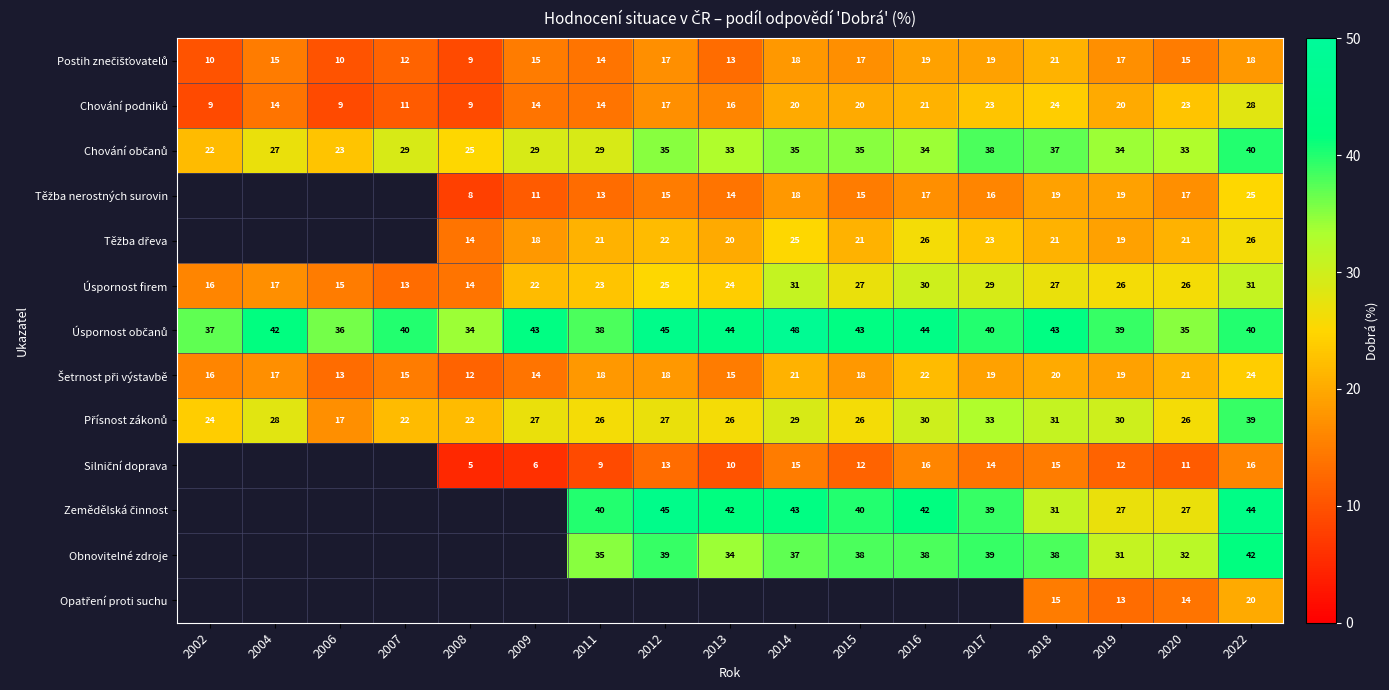

Where is Úspornost firem nearest to the value 22?

2009